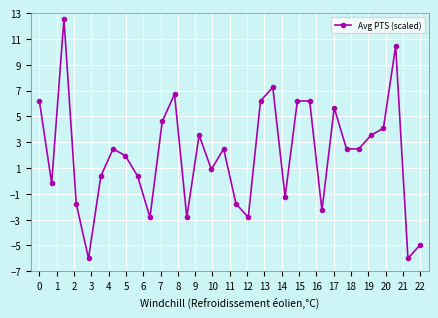

What is the smallest value displayed?

-6.0